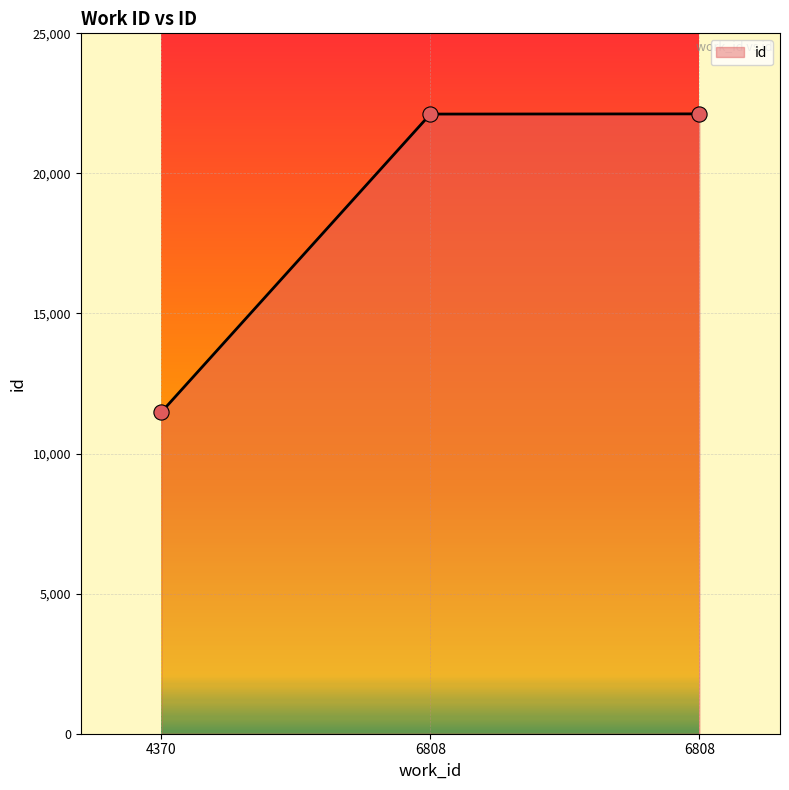

What is the ratio of the value at 6808 to the value at 6808?

1.0